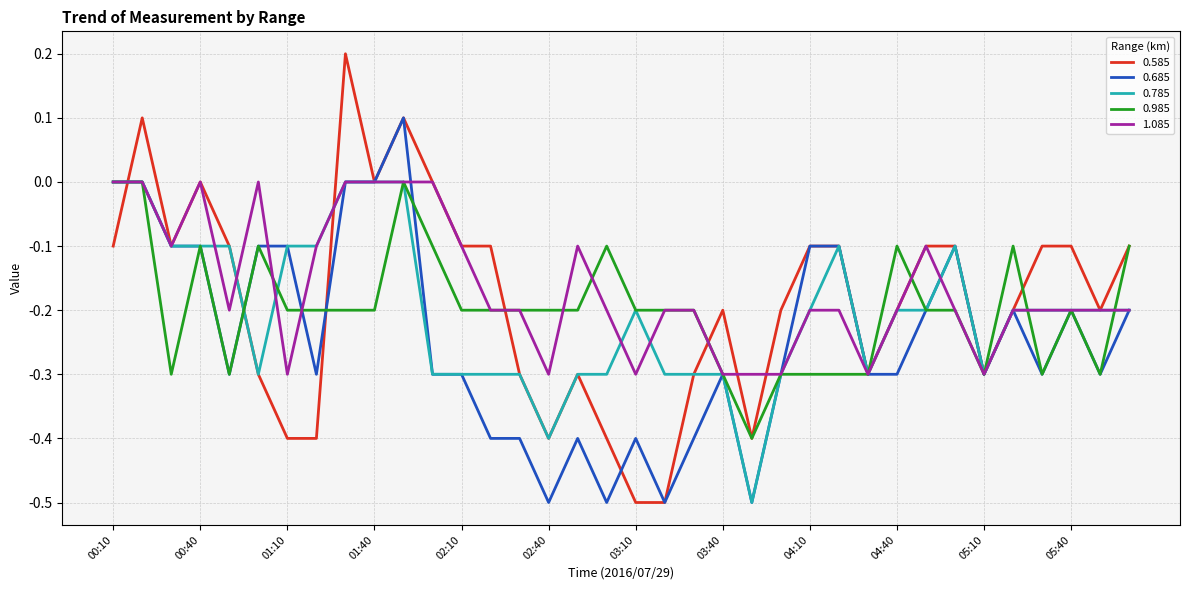

Does the chart have visible grid lines?

Yes